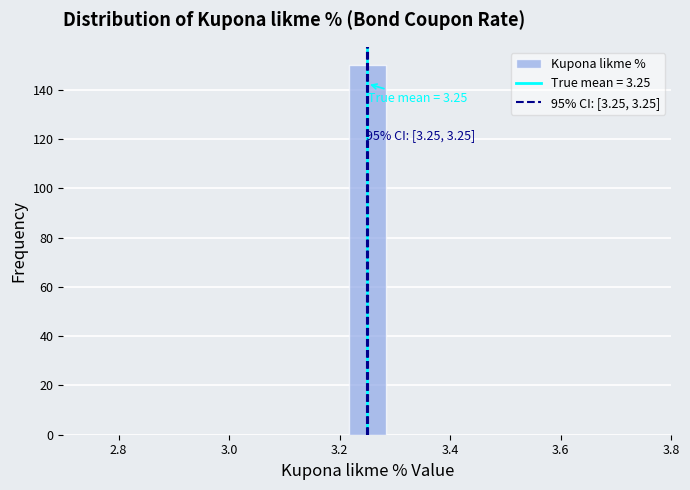

Read against the x-axis, roughly where is the centre of the tallest bar?

3.26